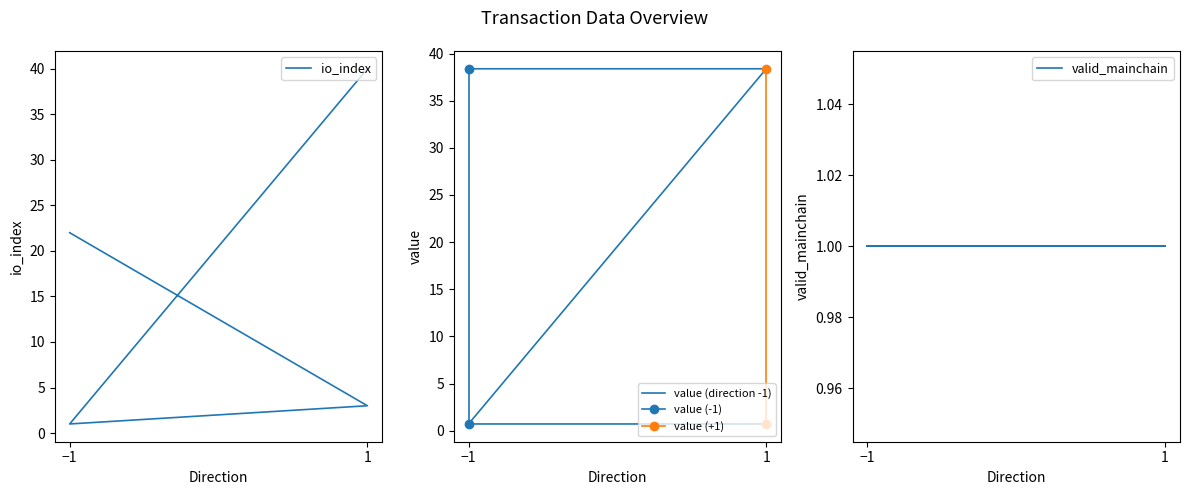

What is the difference between the maximum and minimum values in the io_index series?

39.0